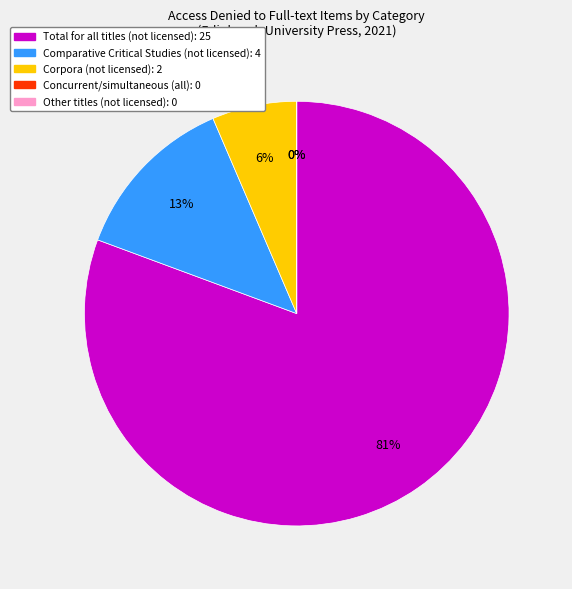

What is the majority slice?

Total for all titles (not licensed)